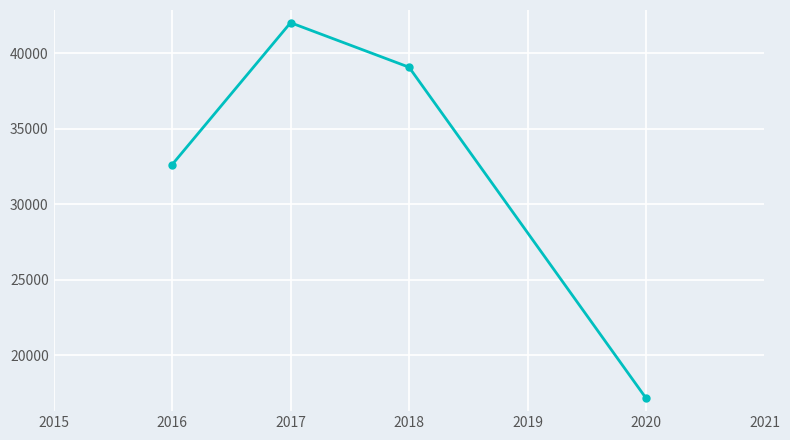

How many values are between 32630 and 42027?

3